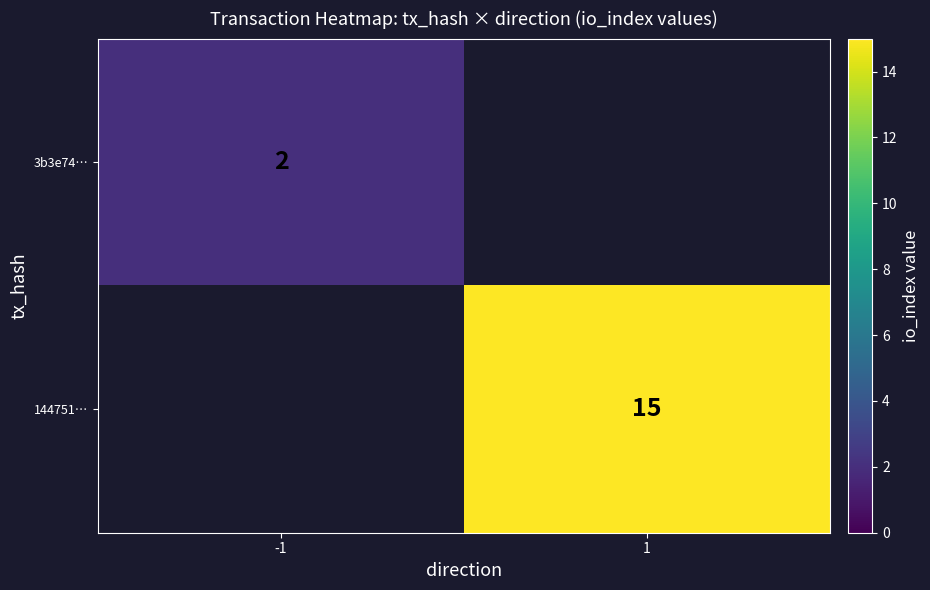

Is the value of 3b3e74… at -1 greater than the value of 144751… at 1?

No